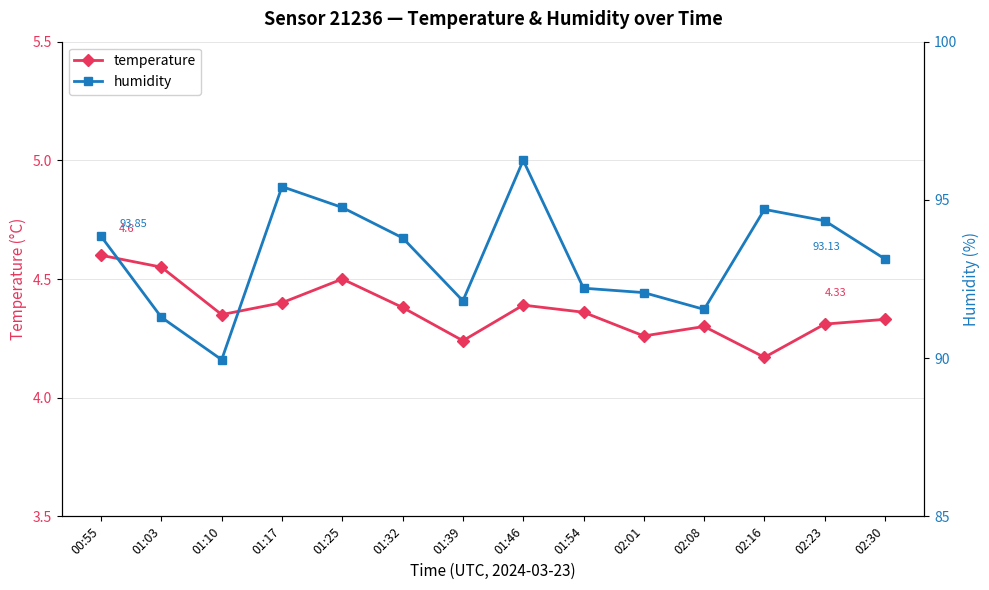

True or false: humidity and temperature intersect in this chart.

False